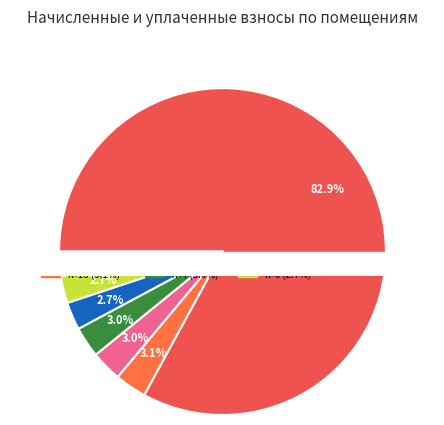

True or false: 14 accounts for 1% of the total.

False